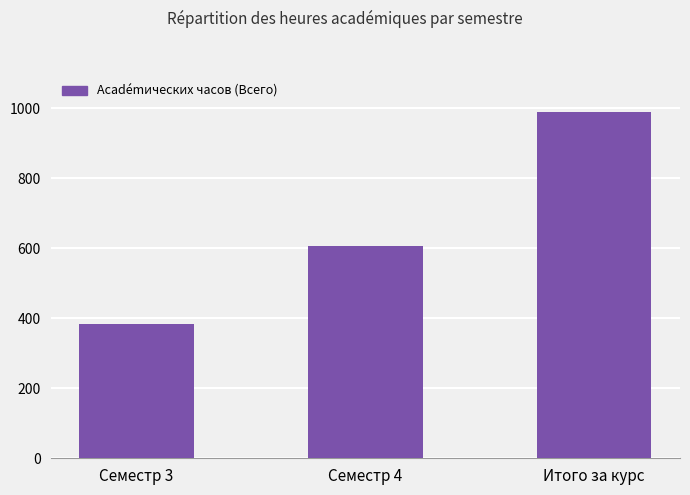

Reading left to right, what are all the values shown in this chart?

384	606	990